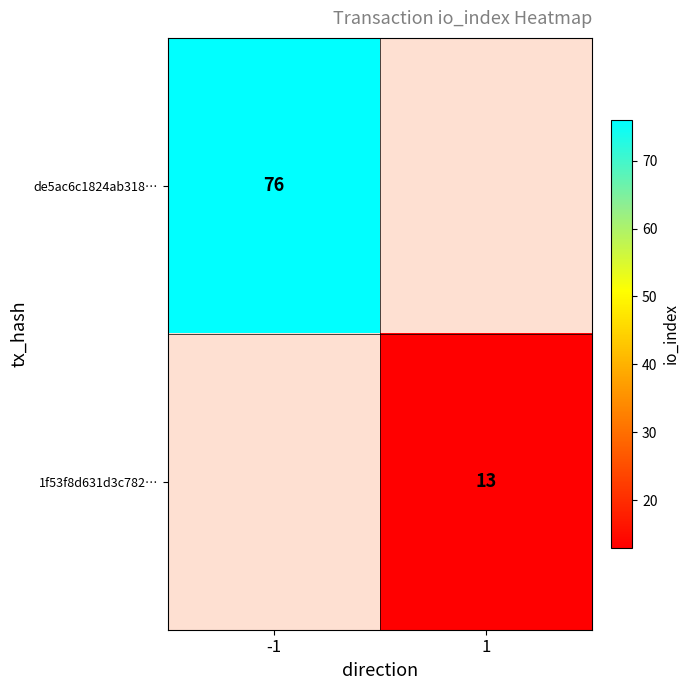

Between 1 and -1, which is larger?

-1